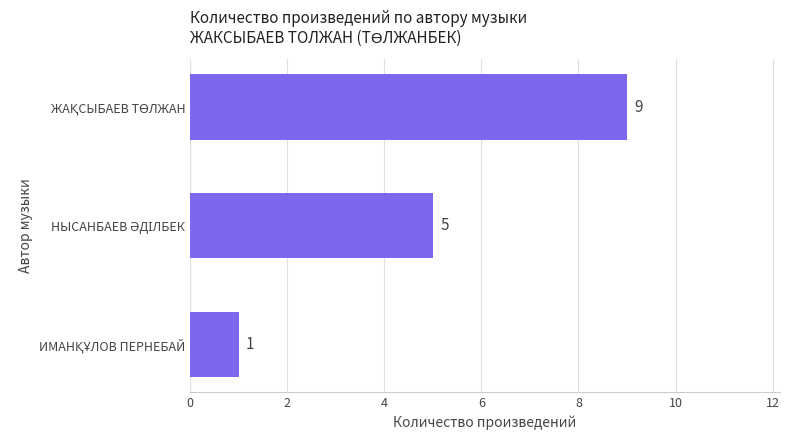

Reading top to bottom, what are all the values shown in this chart?

9	5	1